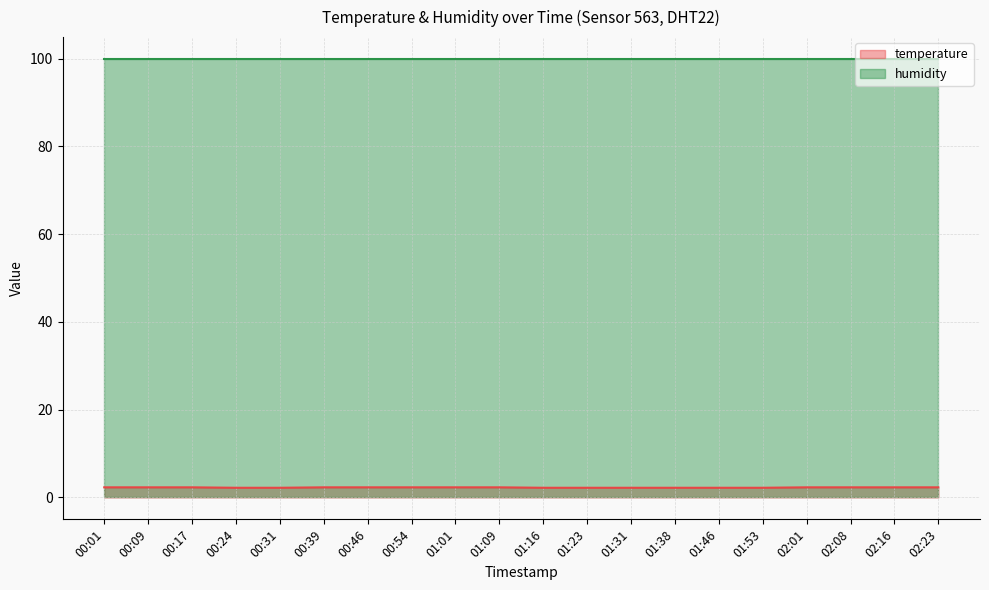

What is the total value across all series at 01:46?

102.1